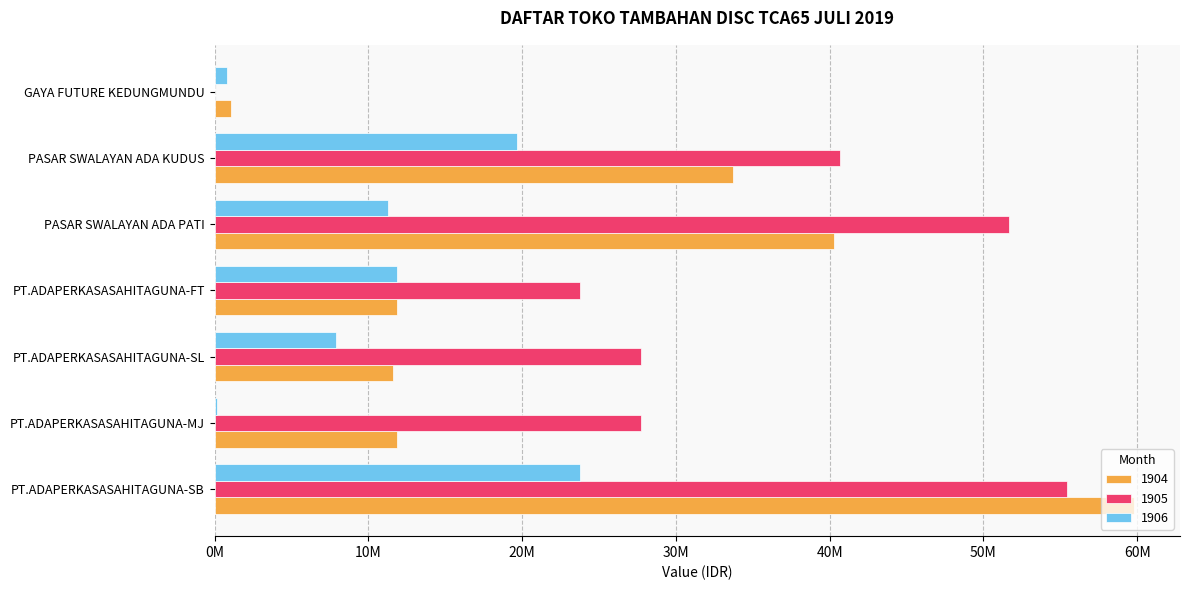

Is the value of 1904 at PT.ADAPERKASASAHITAGUNA-SB greater than the value of 1905 at PT.ADAPERKASASAHITAGUNA-SL?

Yes